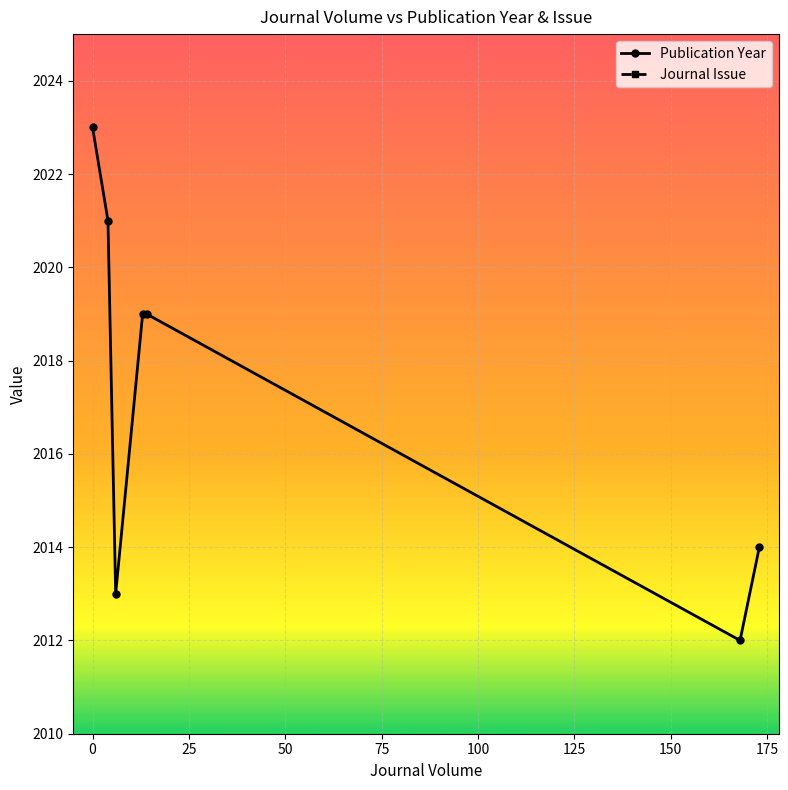

What is the lowest value of the Publication Year series?

2012